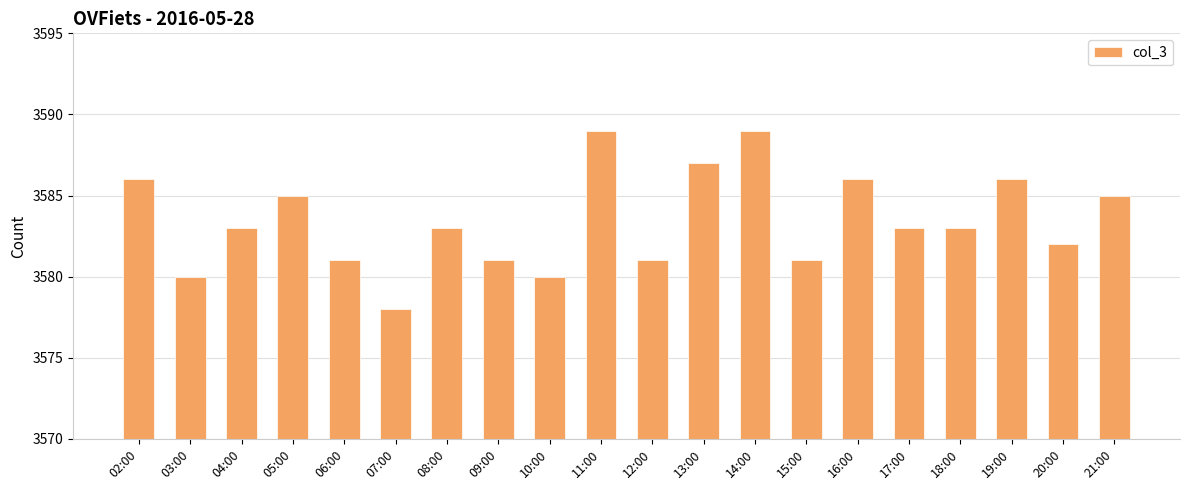

What is the label of the 7th bar from the left?

08:00